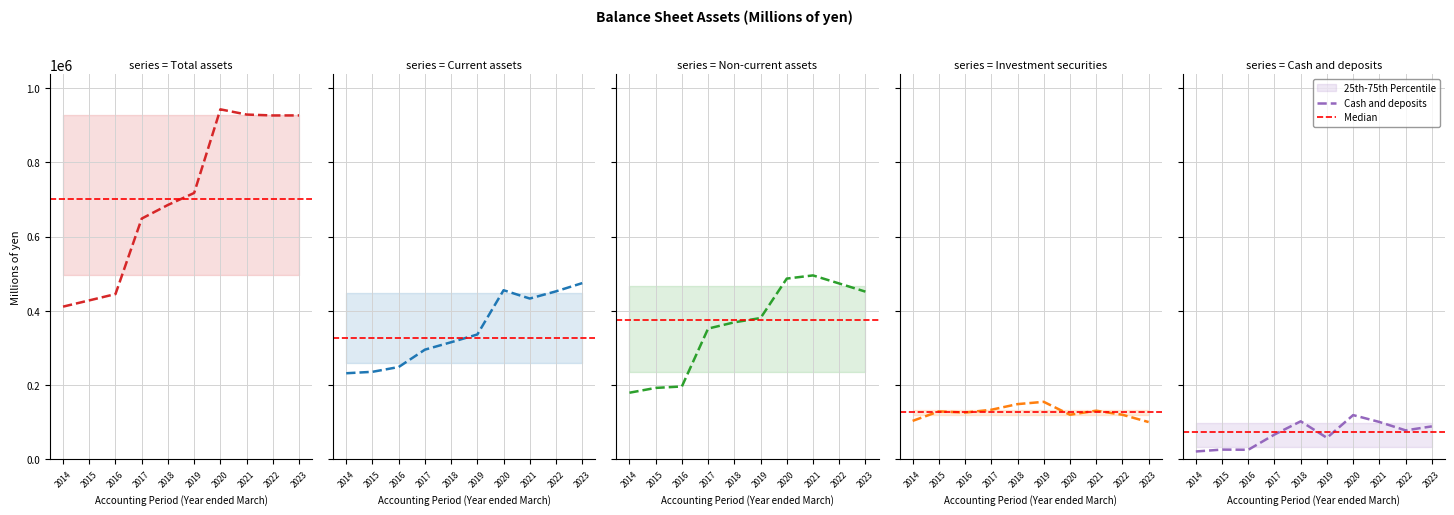

What is the difference between the maximum and minimum values in the Current assets series?

242806